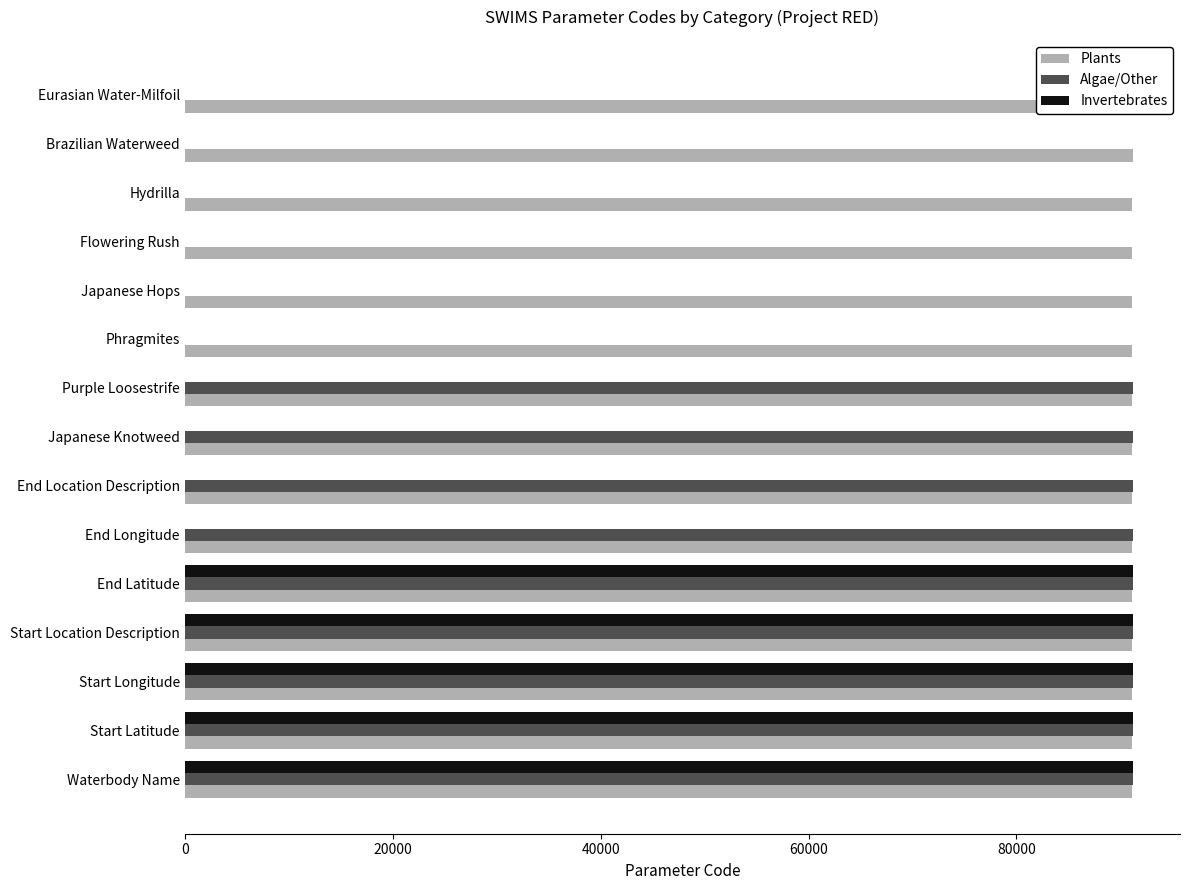

What is the lowest value of the Plants series?

91150